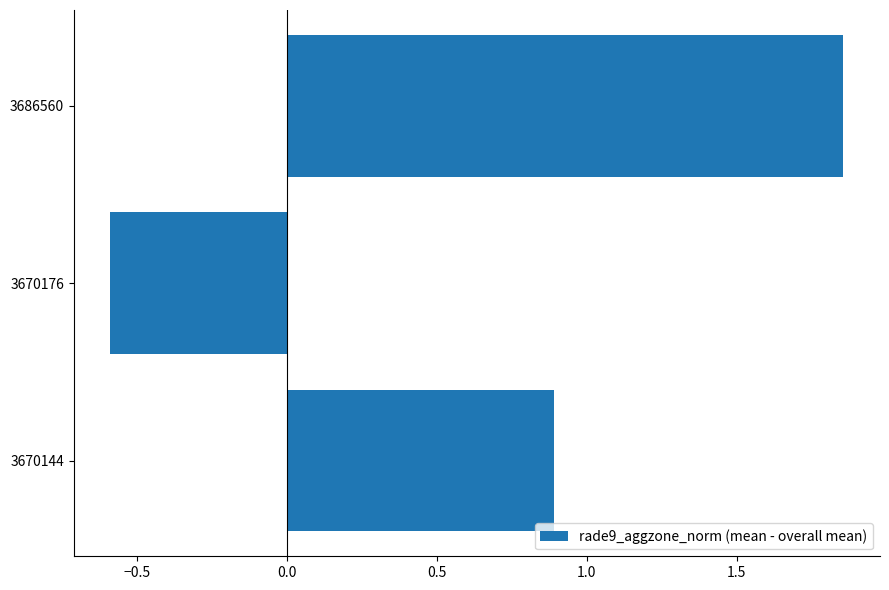

What is the sum of the values at 3670176 and 3686560?

1.3